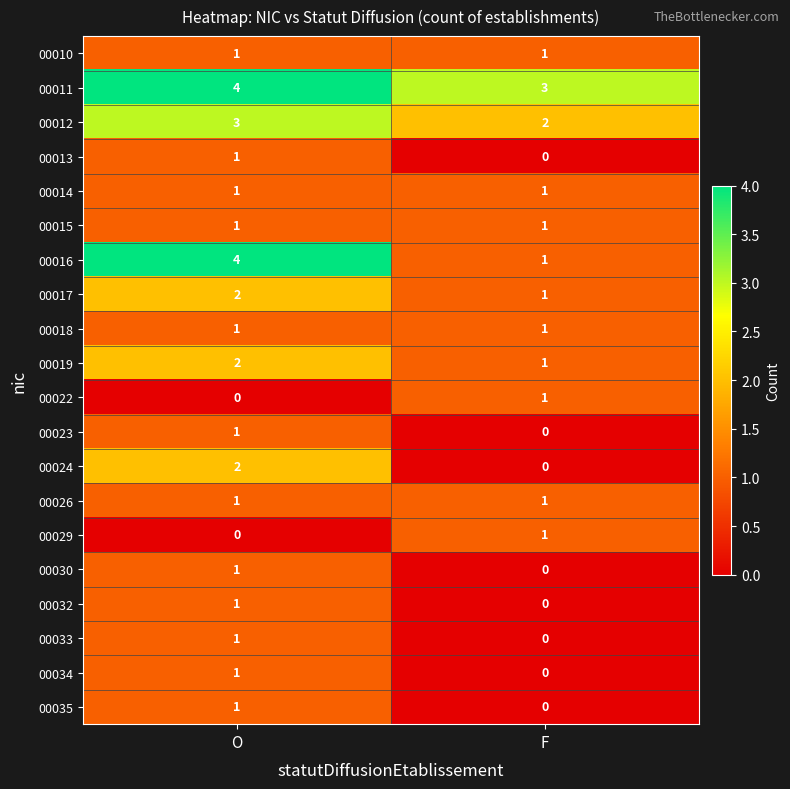

True or false: 00010 has a value of 0 at F.

False